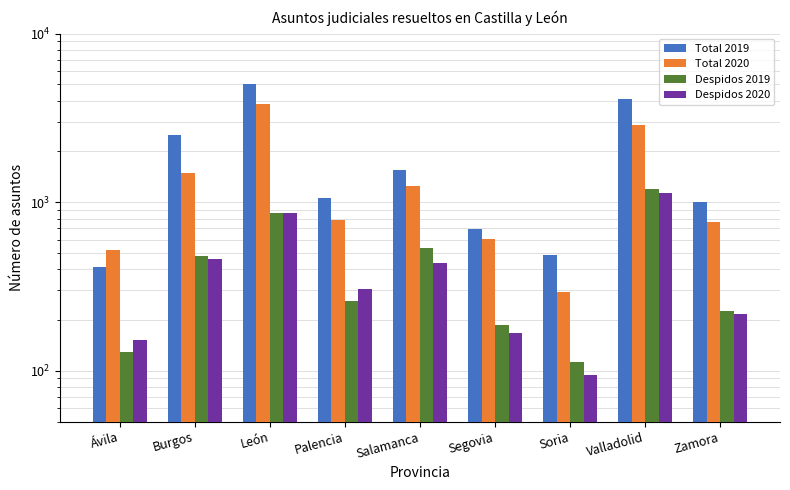

Where does the Total 2019 series first go above 1063?

Burgos